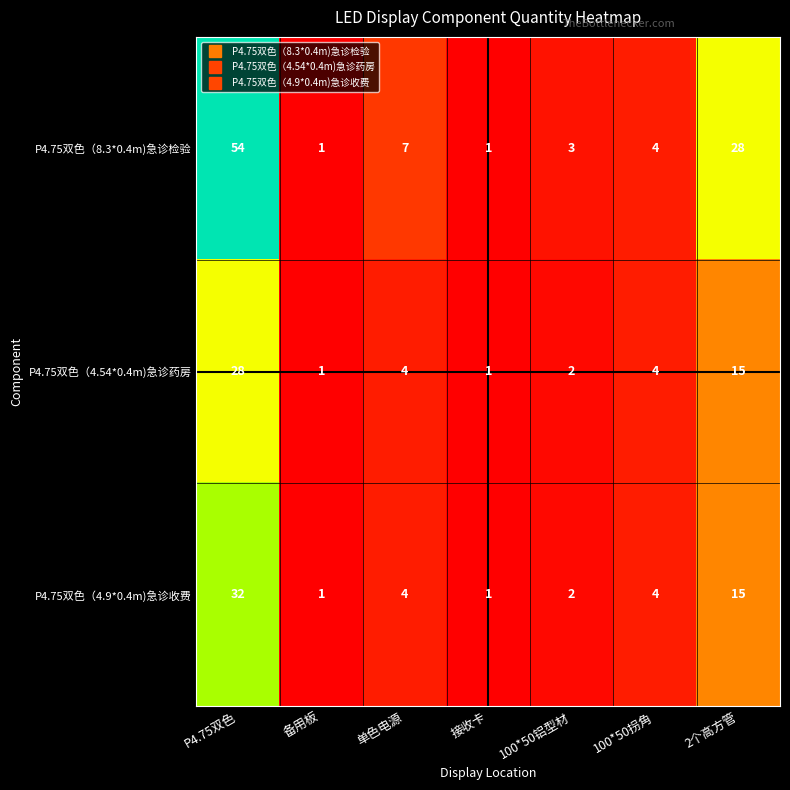

The P4.75双色（8.3*0.4m)急诊检验 series shows 2 at 备用板. True or false?

False